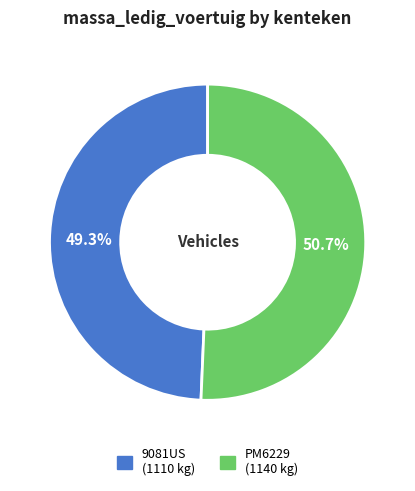

Is there a majority slice in this chart?

Yes